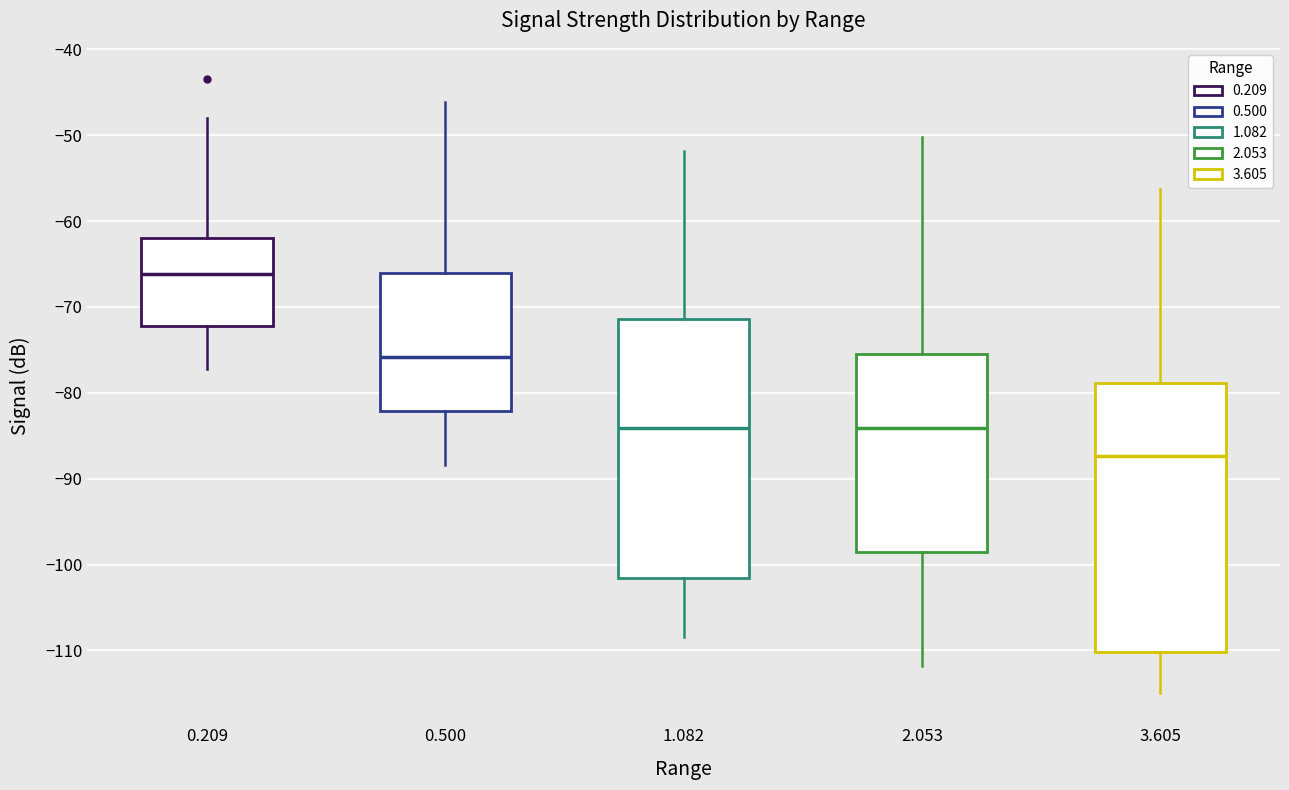

Which box has the lowest median line?

3.605